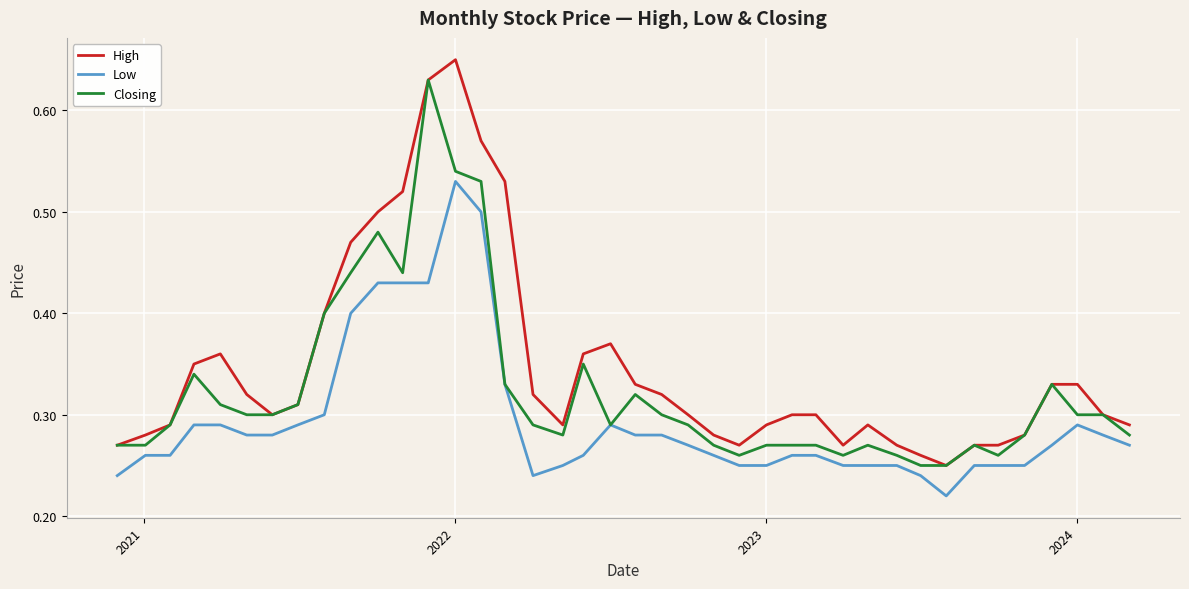

What are all the series names shown in the legend?

High, Low, Closing